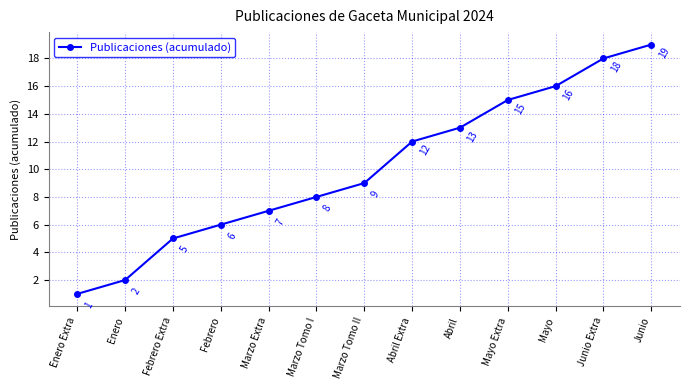

How many distinct data groups are displayed?

1